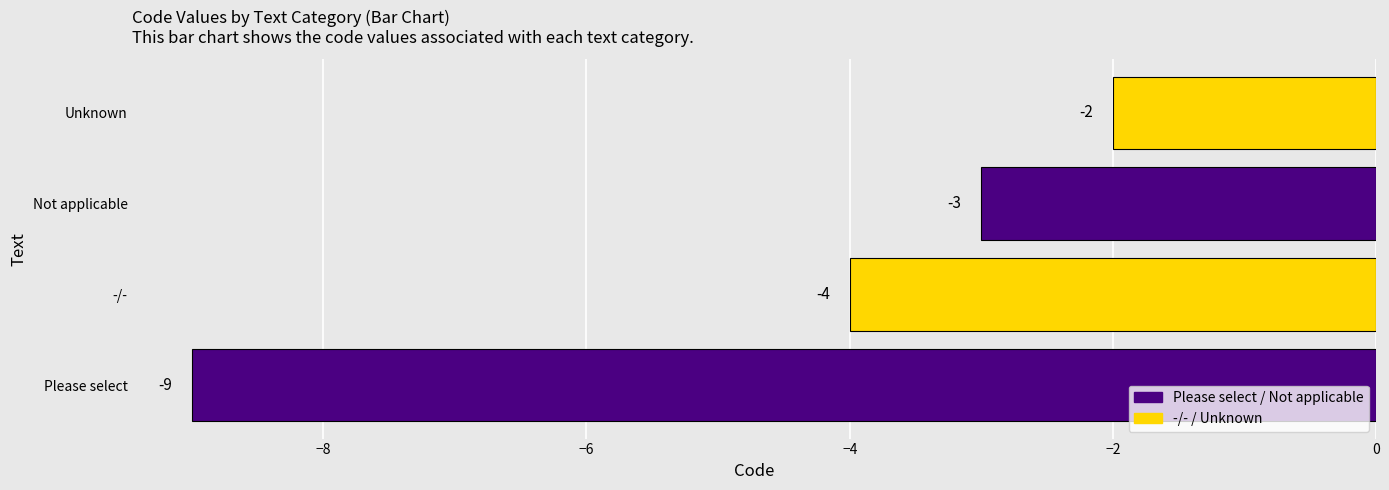

How many bars are there in total?

4